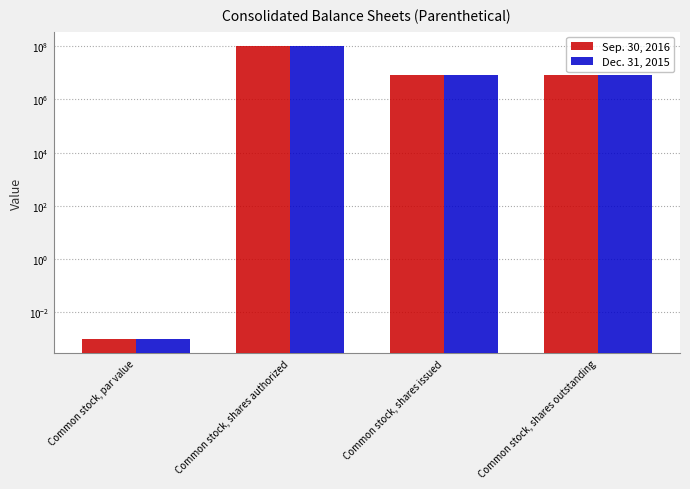

What position from the left is Common stock, par value?

1